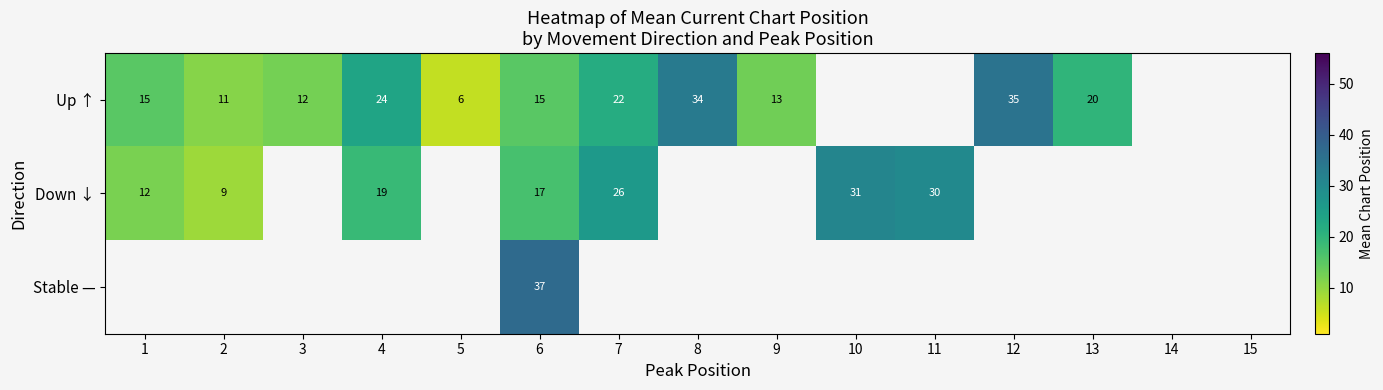

At which category is the sum across all series the highest?

6